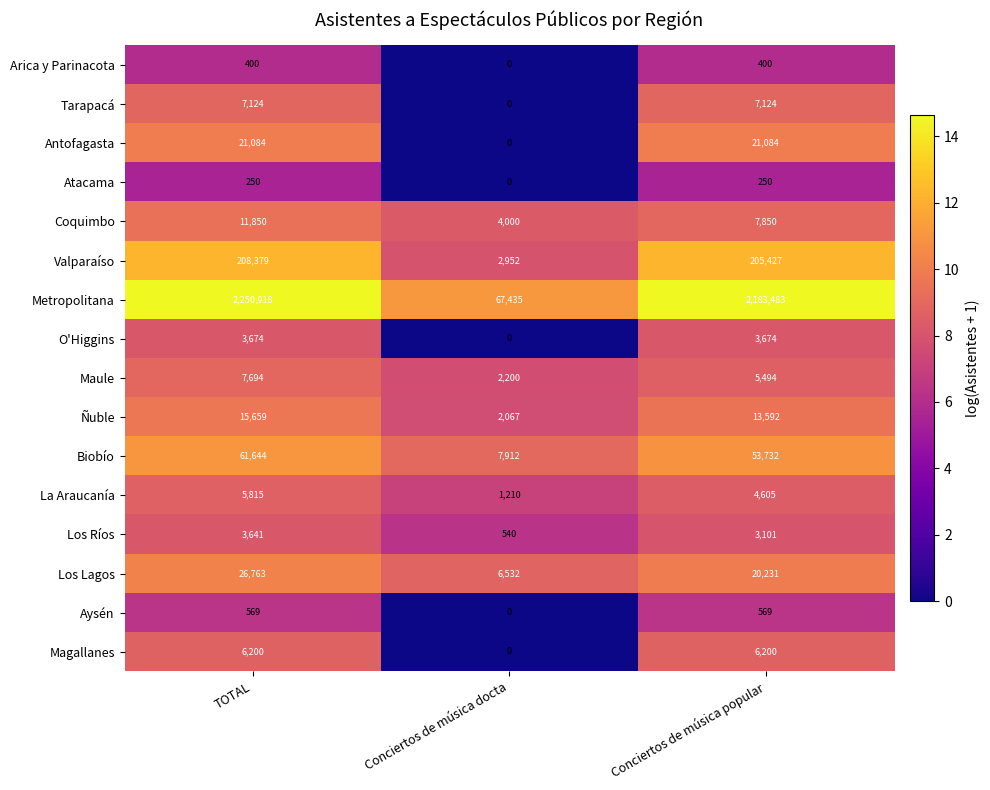

At how many categories does at least one series exceed 11?

3